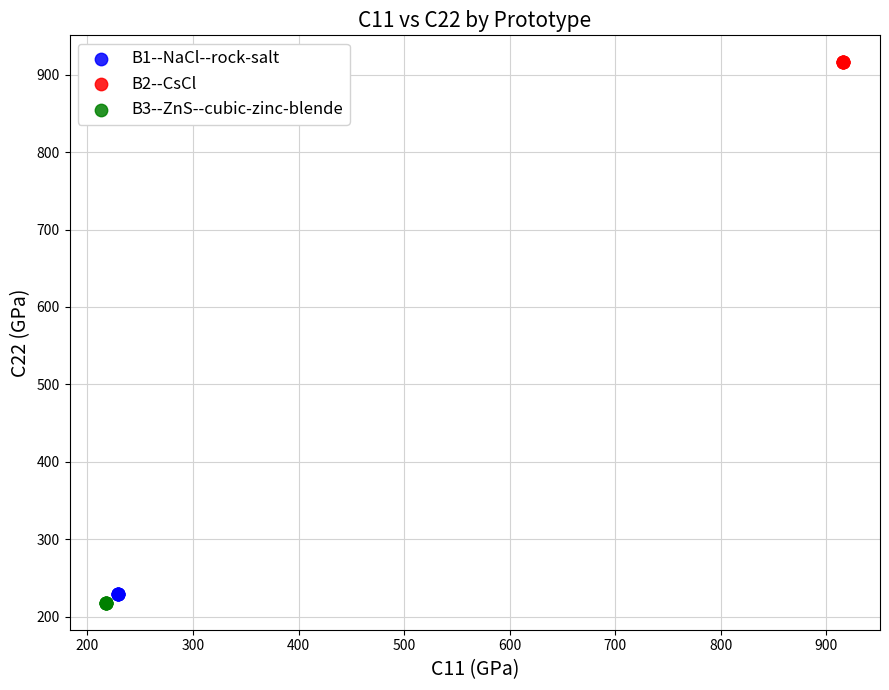

What are all the series names shown in the legend?

B1--NaCl--rock-salt, B2--CsCl, B3--ZnS--cubic-zinc-blende